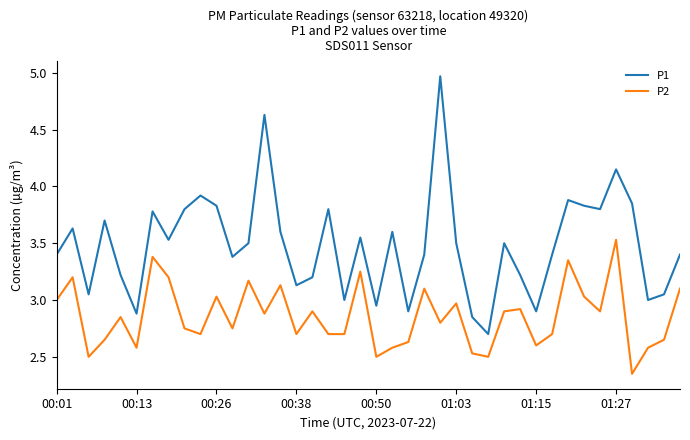

Which series has the widest spread of values?

P1